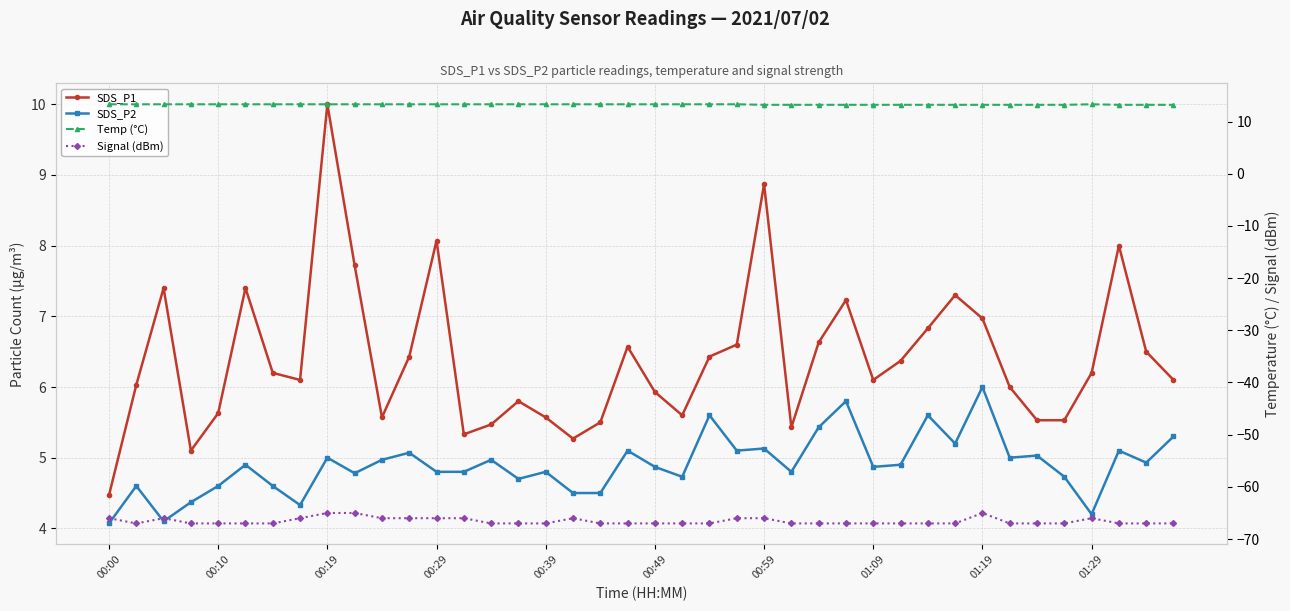

What position from the left is 33?

34